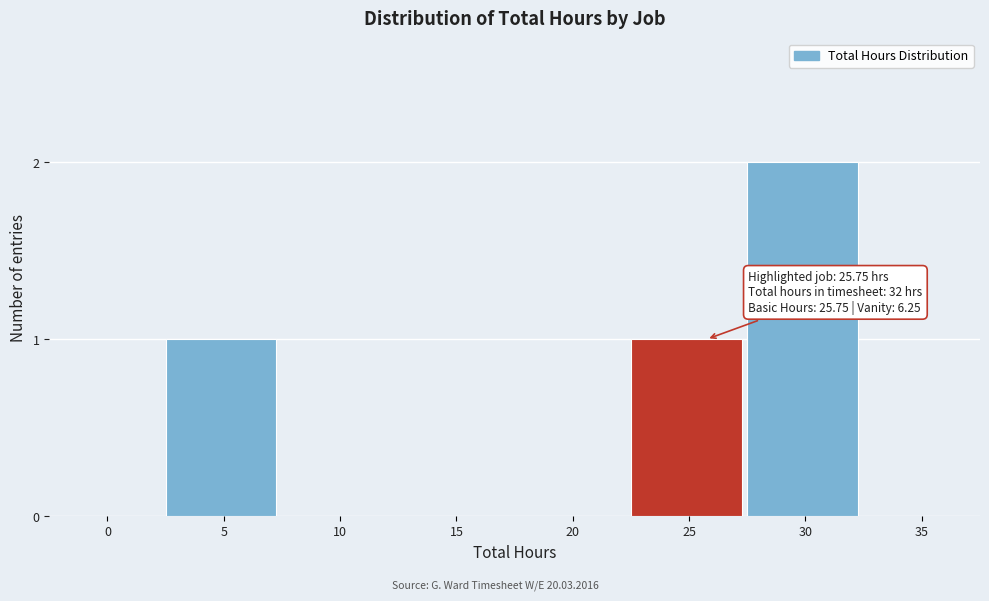

Reading right to left, list all the values displayed in this chart.

35=0	30=2	25=1	20=0	15=0	10=0	5=1	0=0